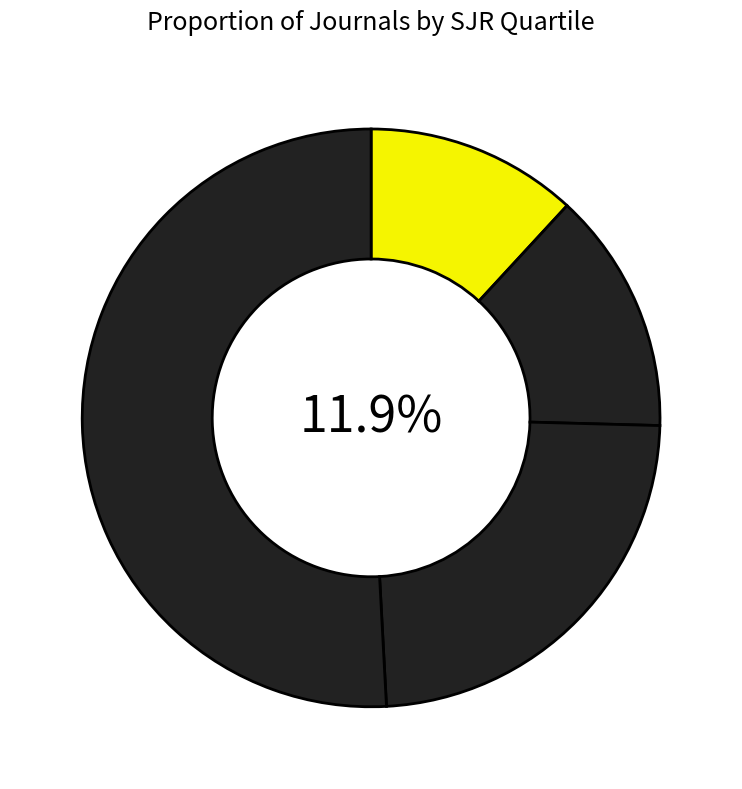

What is the largest slice in the pie chart?

Q4